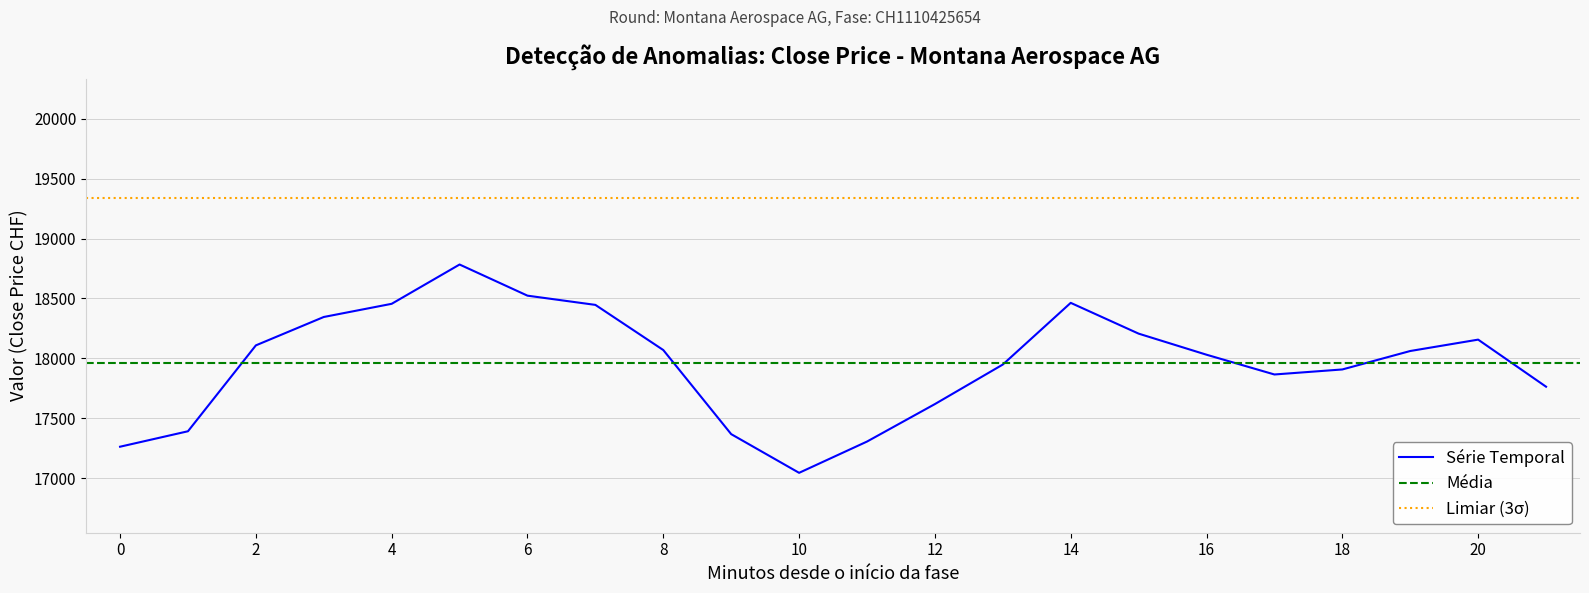

What is the smallest value displayed?

17044